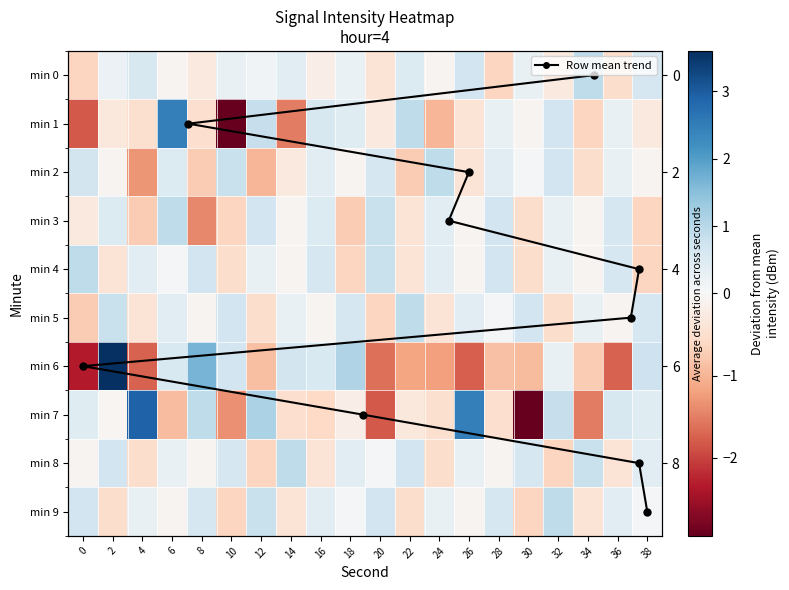

At which label does 3 first exceed 0?

2